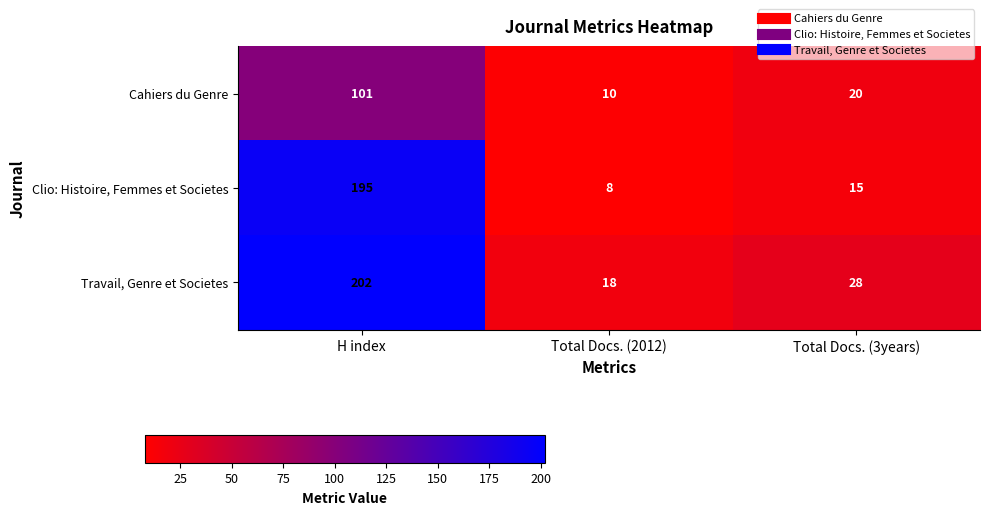

What is the difference between the highest and lowest values at H index?

101